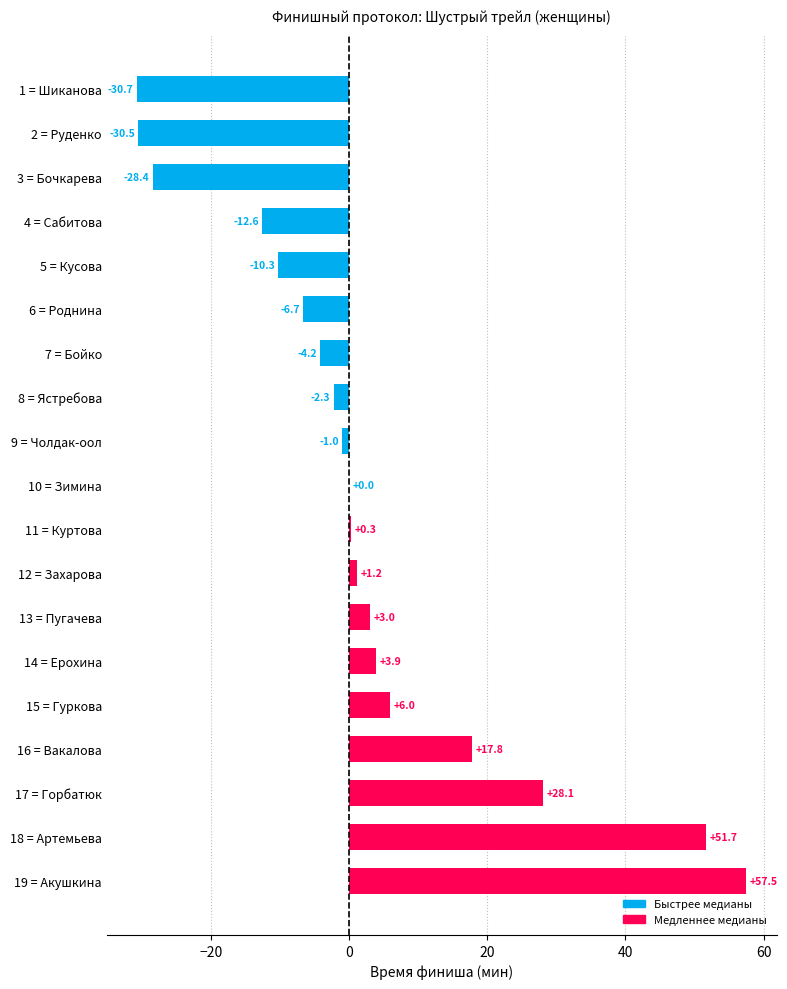

At which label is the value closest to 13?

16 = Вакалова